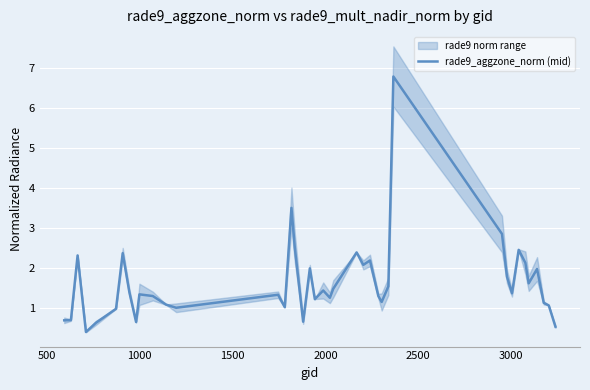

What is the minimum value shown in the chart?

0.4